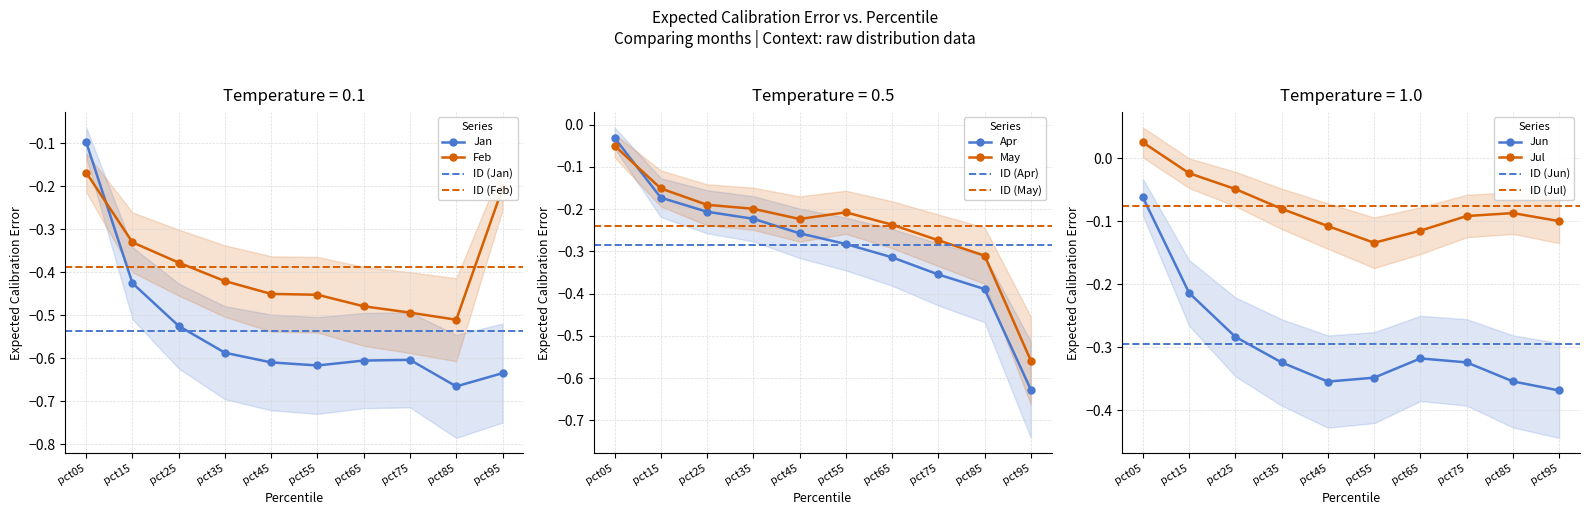

True or false: May and Jan intersect in this chart.

False